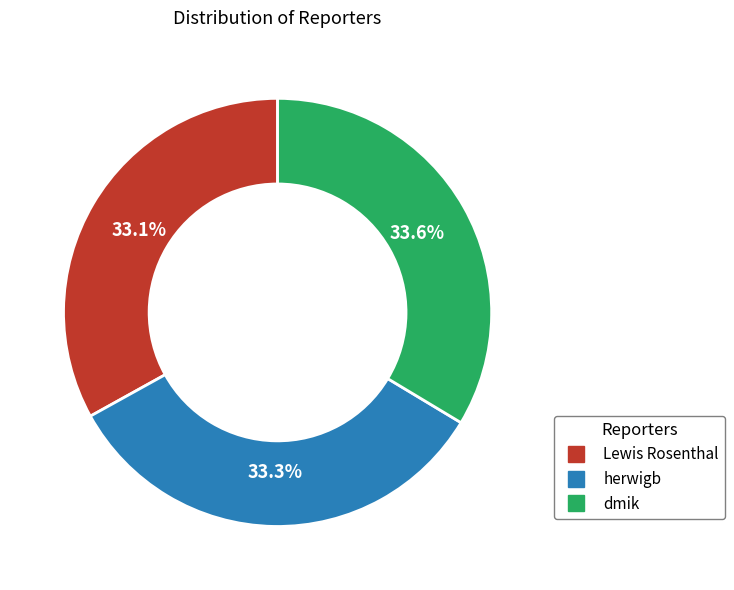

To the nearest percent, what percentage of the pie is Lewis Rosenthal?

33%